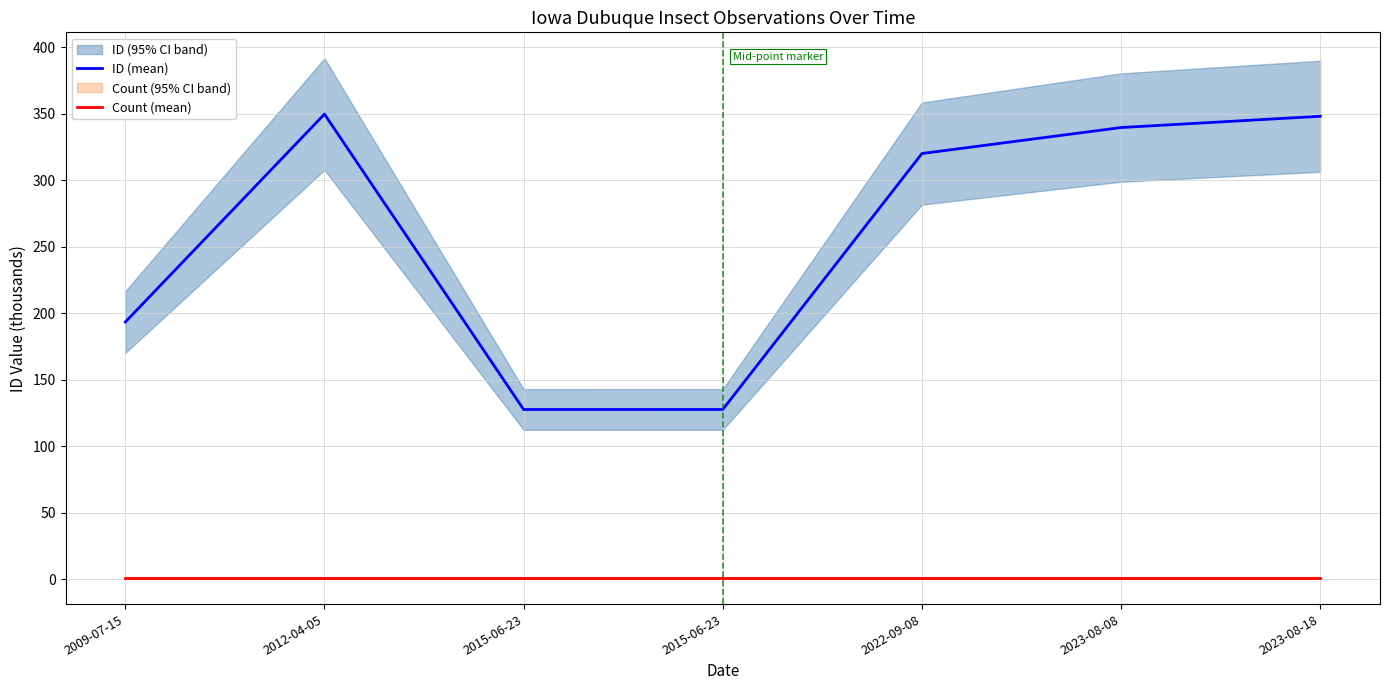

How many categories are shown in the chart?

7